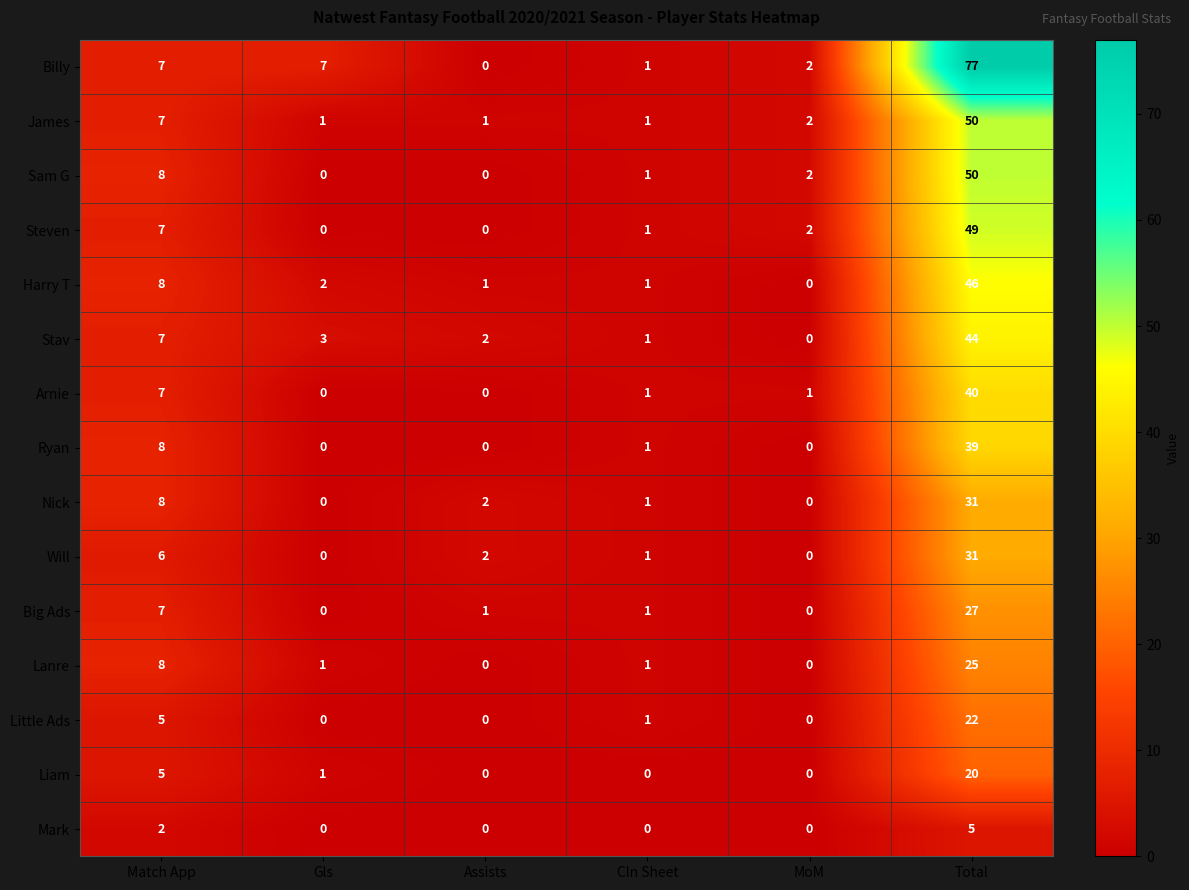

Where is Nick nearest to the value 15?

Match App